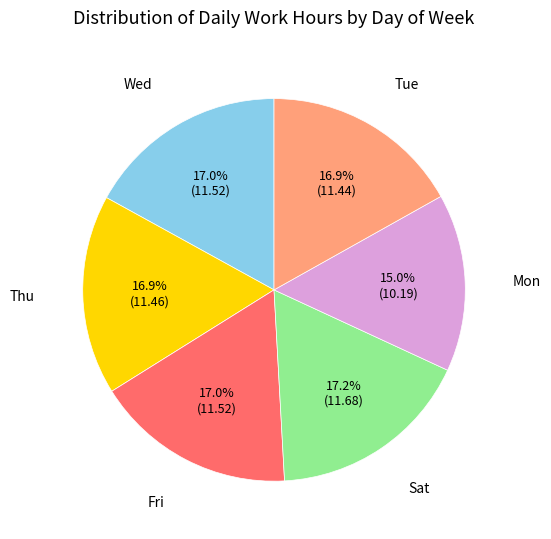

To the nearest percent, what portion does Tue represent?

17%